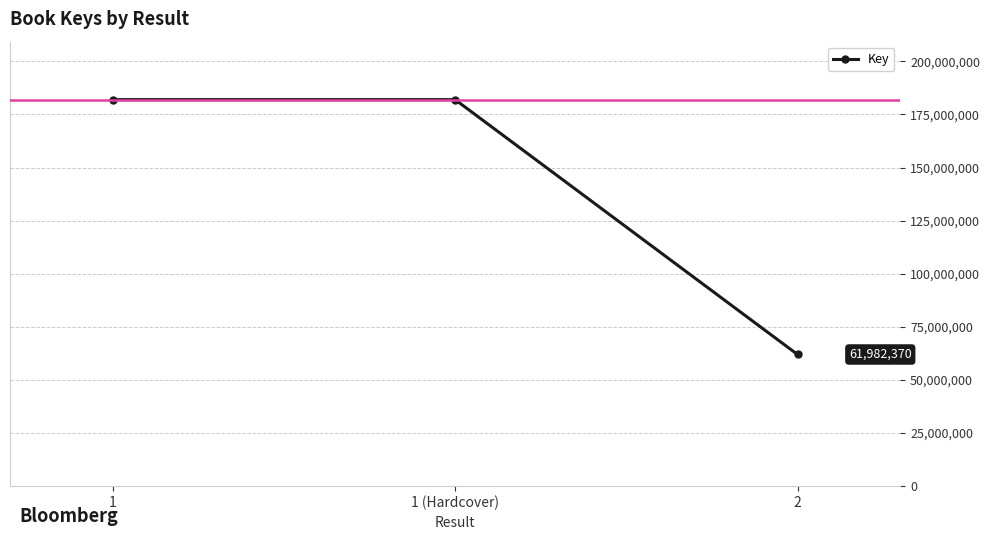

Count the values in the range 61982370 to 181954787.

3